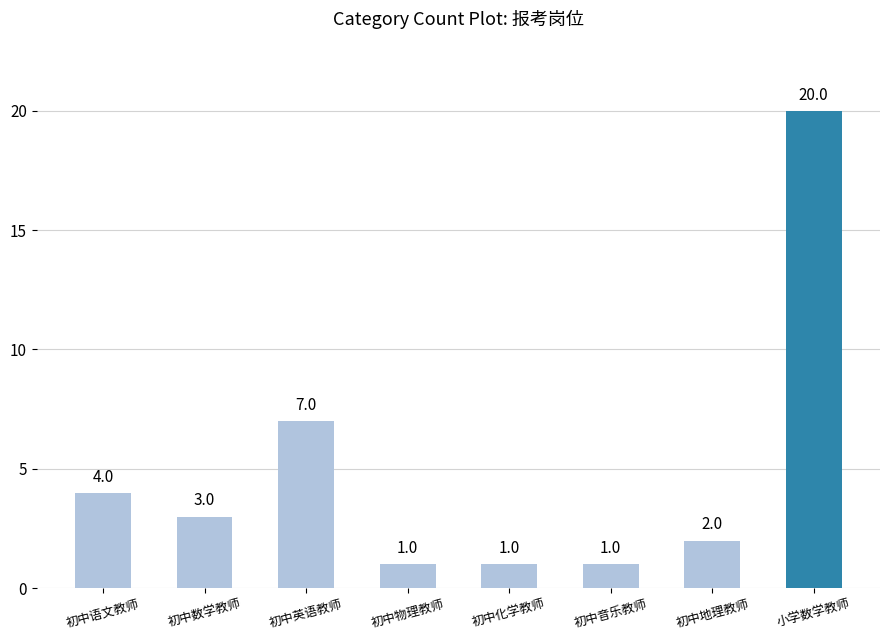

Reading right to left, list all the values displayed in this chart.

小学数学教师=20	初中地理教师=2	初中音乐教师=1	初中化学教师=1	初中物理教师=1	初中英语教师=7	初中数学教师=3	初中语文教师=4